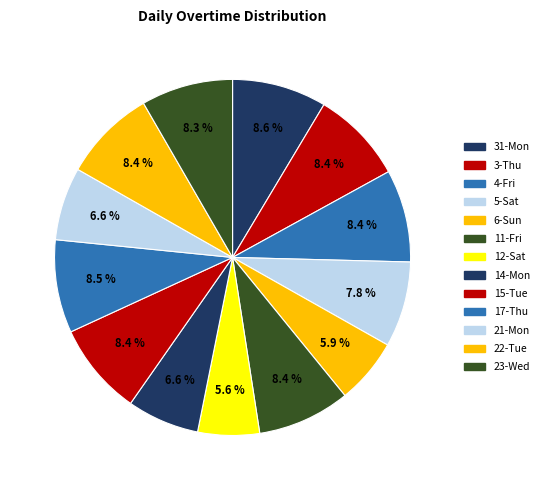

To the nearest percent, what is the combined percentage of 22-Tue and 4-Fri?

17%